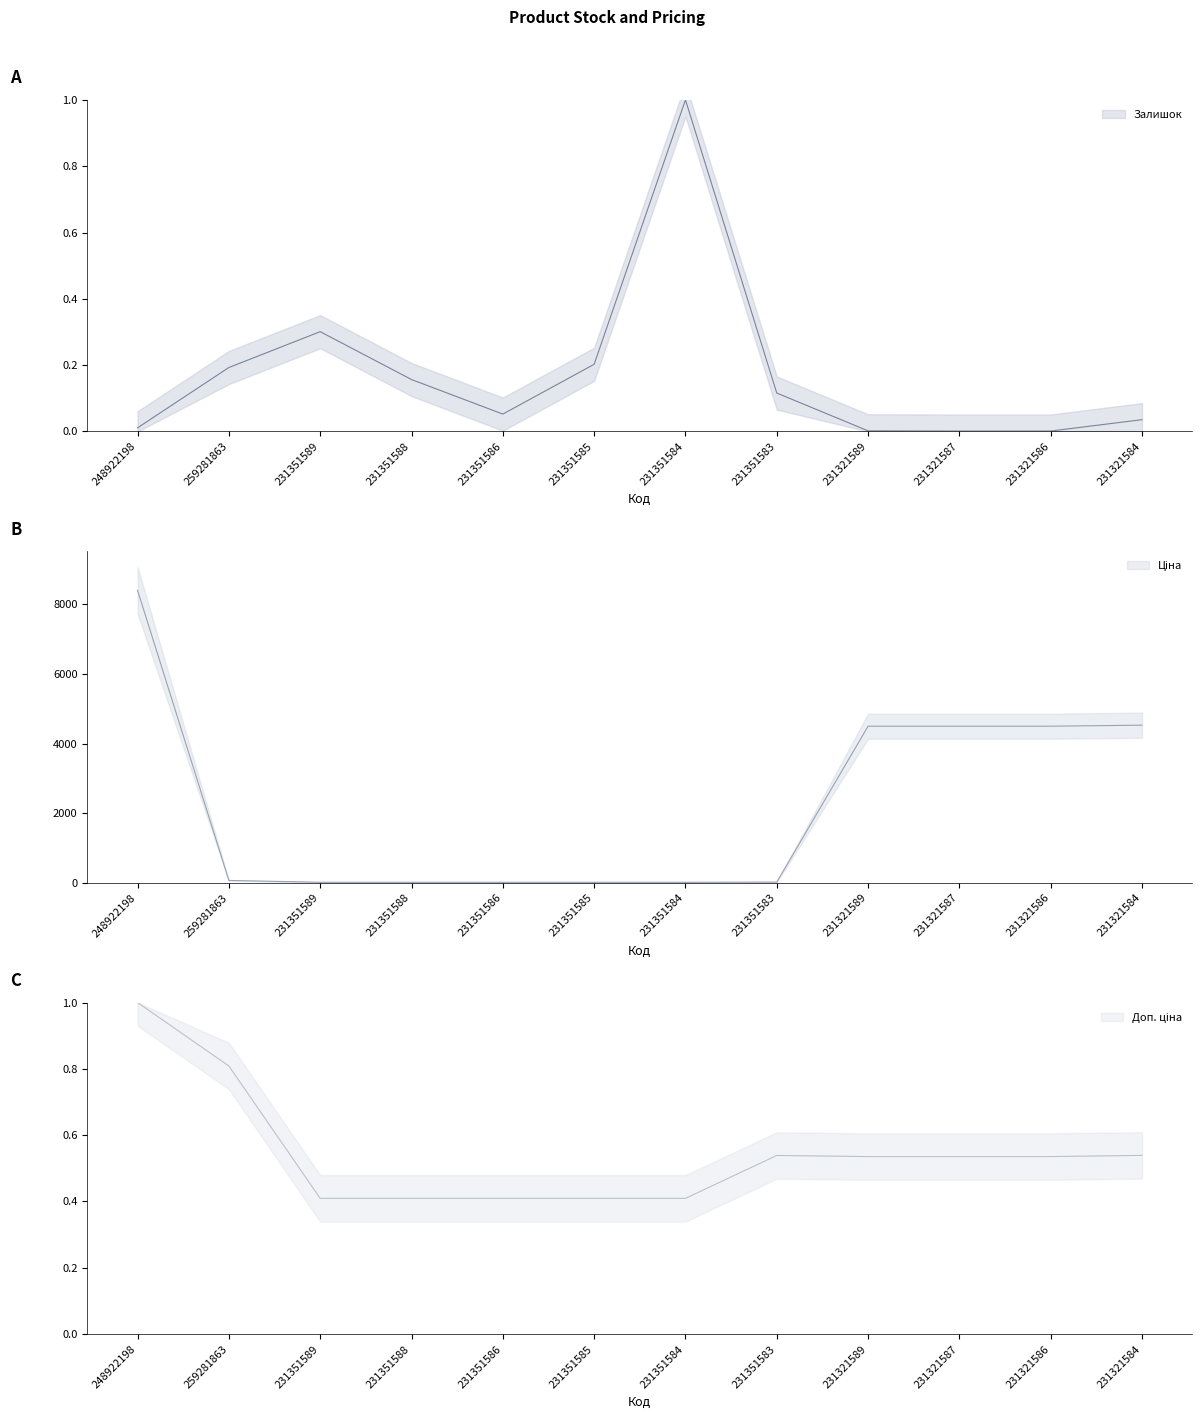

How many data points does each series have?

12